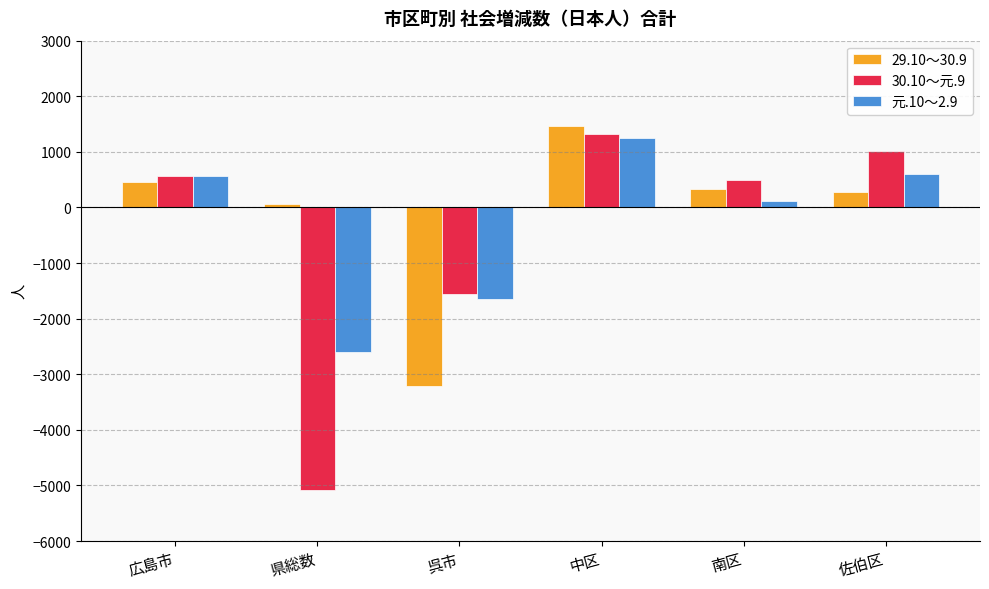

At which label is 元.10～2.9 closest to -669?

南区